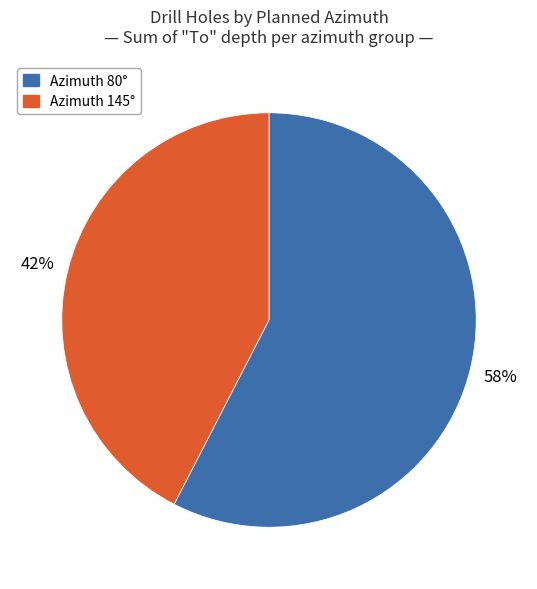

Which category has the biggest portion of the pie?

Azimuth 80°